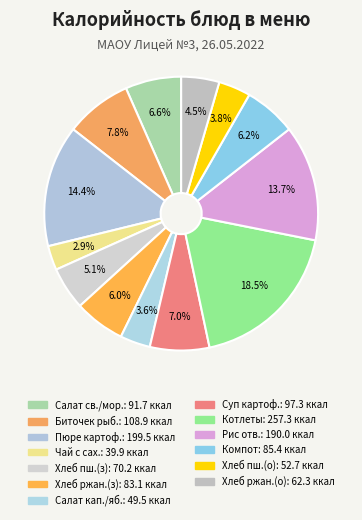

Count the number of slices in the pie.

13